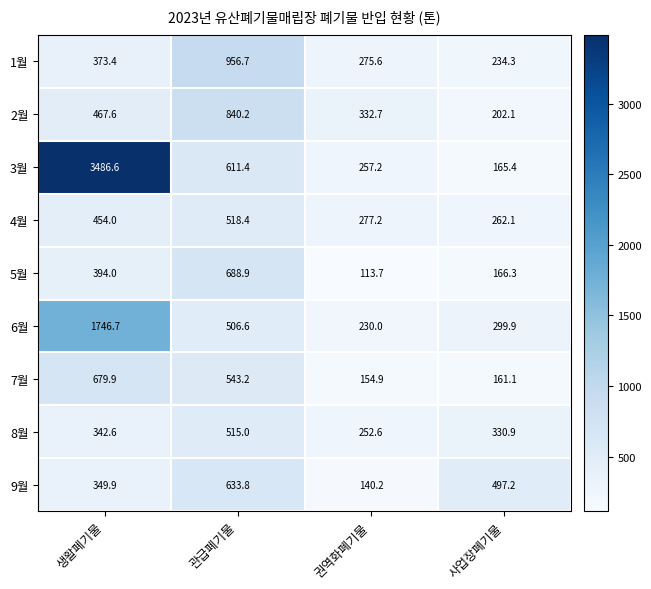

Rank the series by their maximum value, from highest to lowest.

3월, 6월, 1월, 2월, 5월, 7월, 9월, 4월, 8월